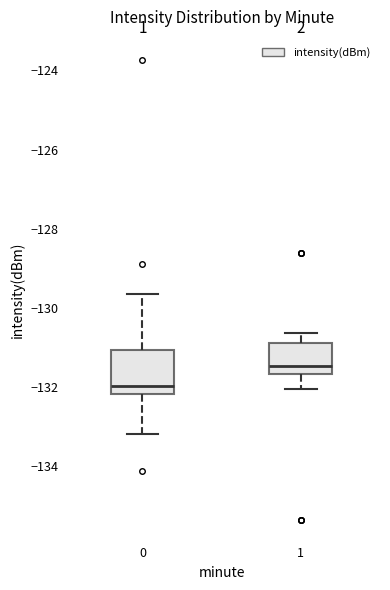

Reading left to right, transcribe this box plot: for each box, give where its median line is, the range the box spans, and where its two whiskers end, as read against the y-axis. The values are not printed on the chart, so give them approximately, as read against the axis.

0: median -132.0, box -132.2 to -131.0, whiskers -133.2 to -129.6
1: median -131.4, box -131.6 to -130.8, whiskers -132.0 to -130.6